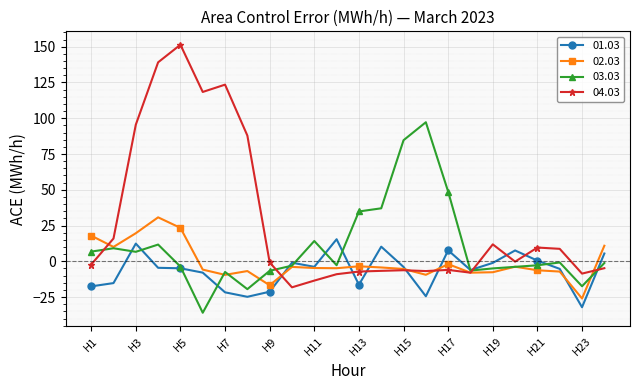

What is the average value of the 04.03 series?

27.7